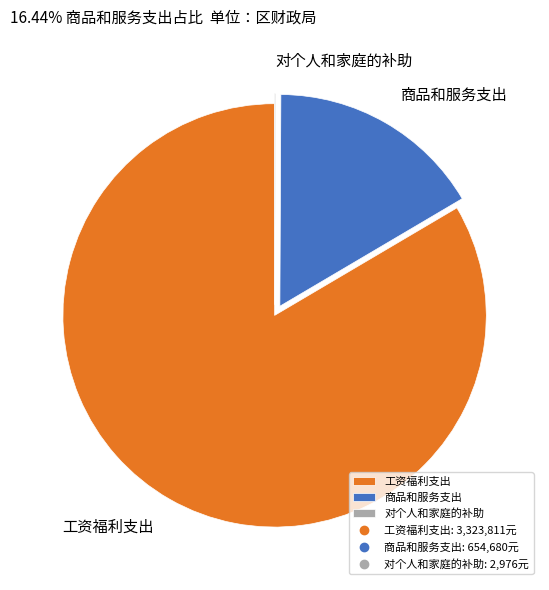

Is 工资福利支出 the majority of the pie?

Yes